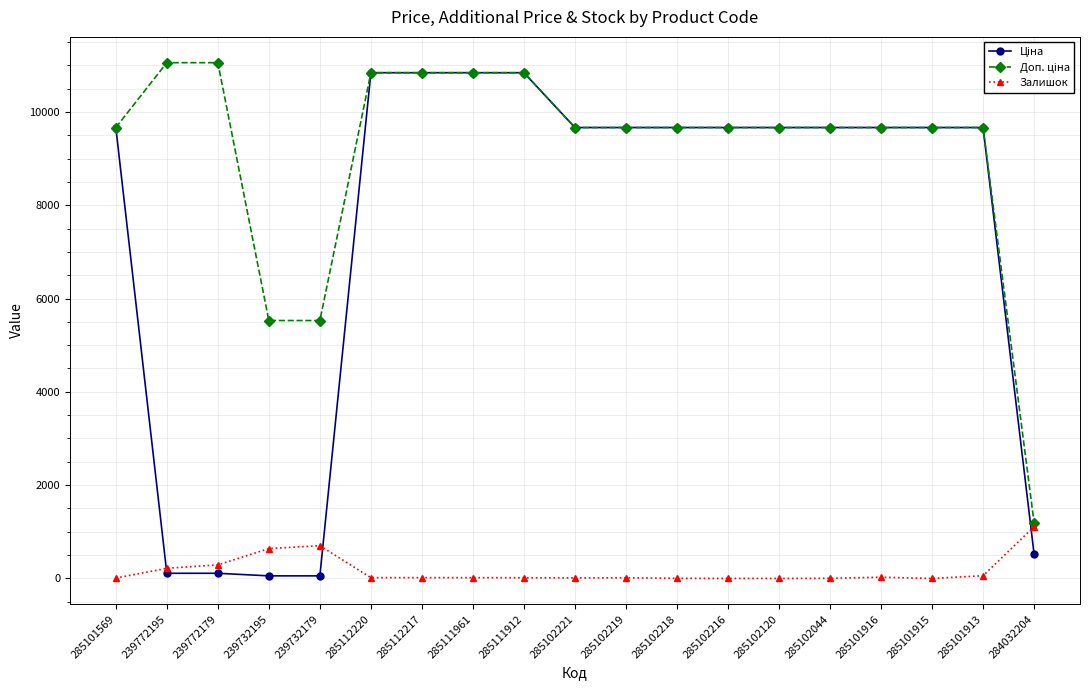

At how many categories does at least one series exceed 7671?

16